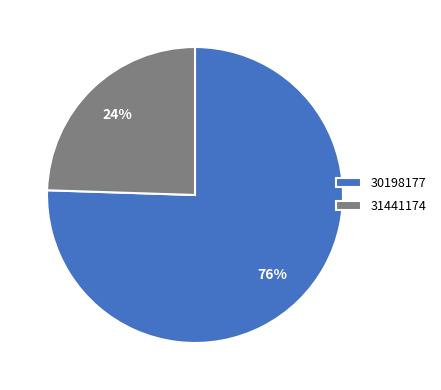

Does 30198177 represent more than half of the total?

Yes